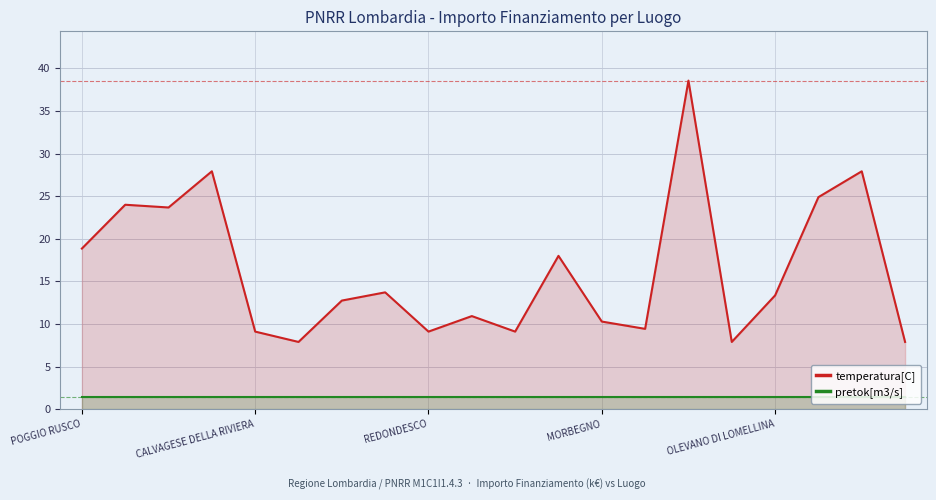

Is the value of pretok[m3/s] at POGGIO RUSCO greater than the value of temperatura[C] at REDONDESCO?

No